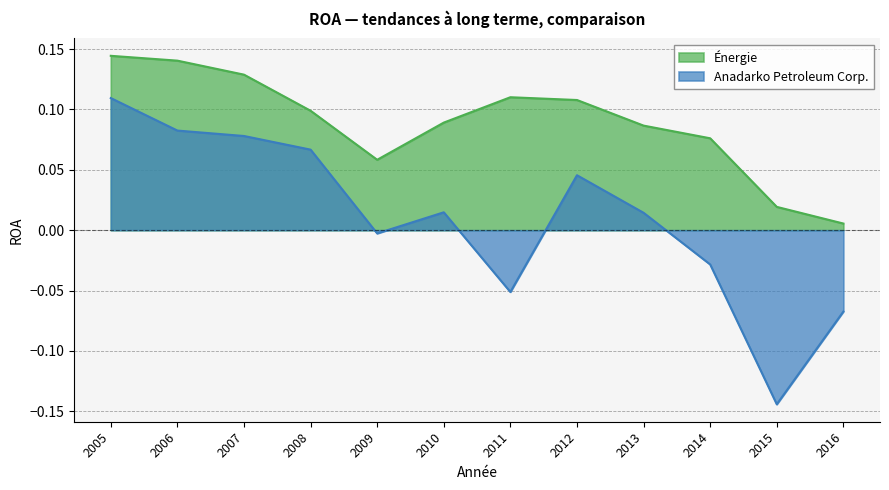

List the series in order of their overall mean, highest first.

Énergie, Anadarko Petroleum Corp.